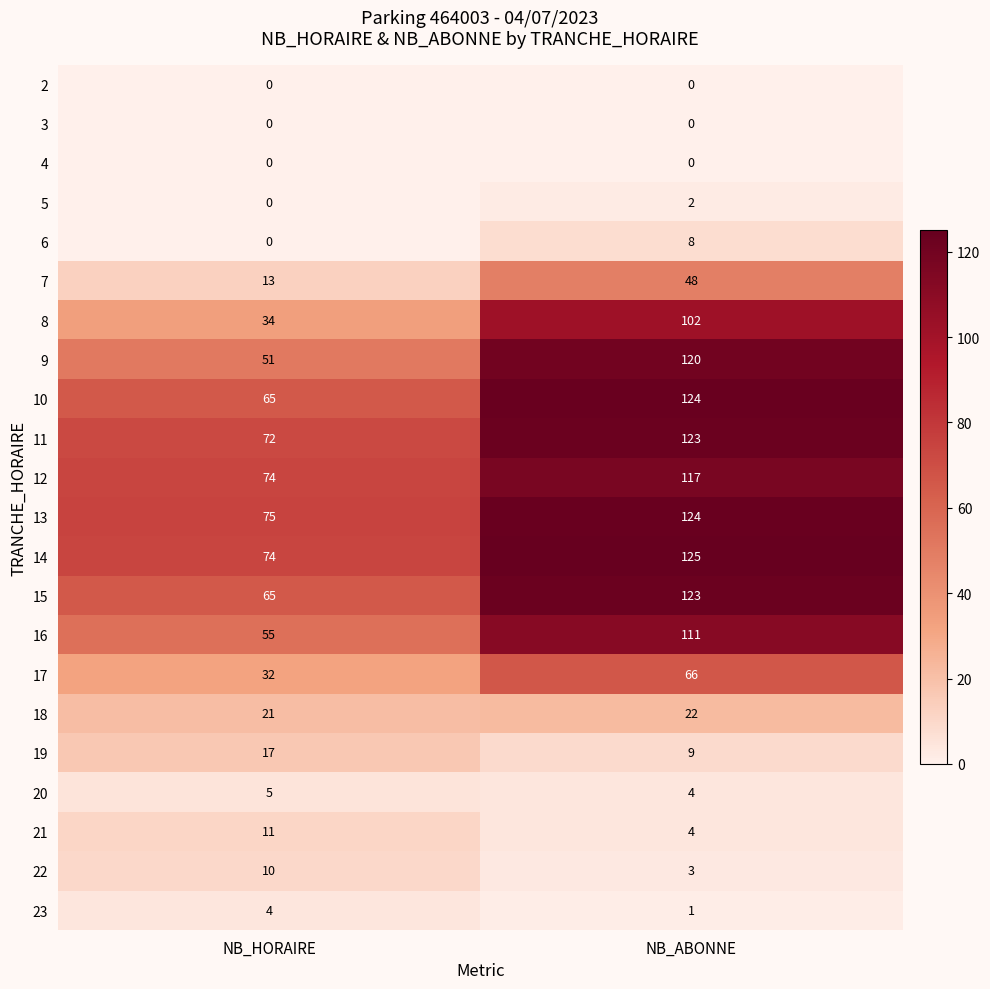

What is the spread (max minus min) of values at NB_ABONNE?

125